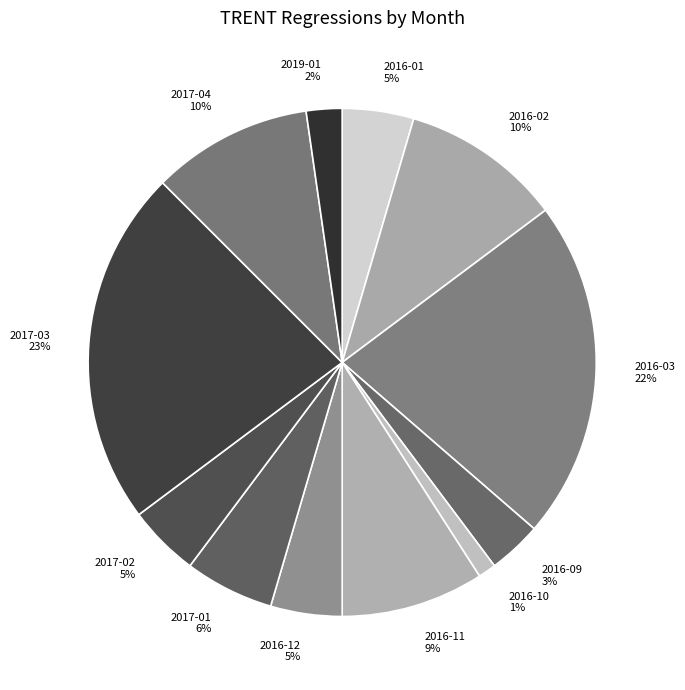

Between 2017-04 and 2017-03, which is larger?

2017-03